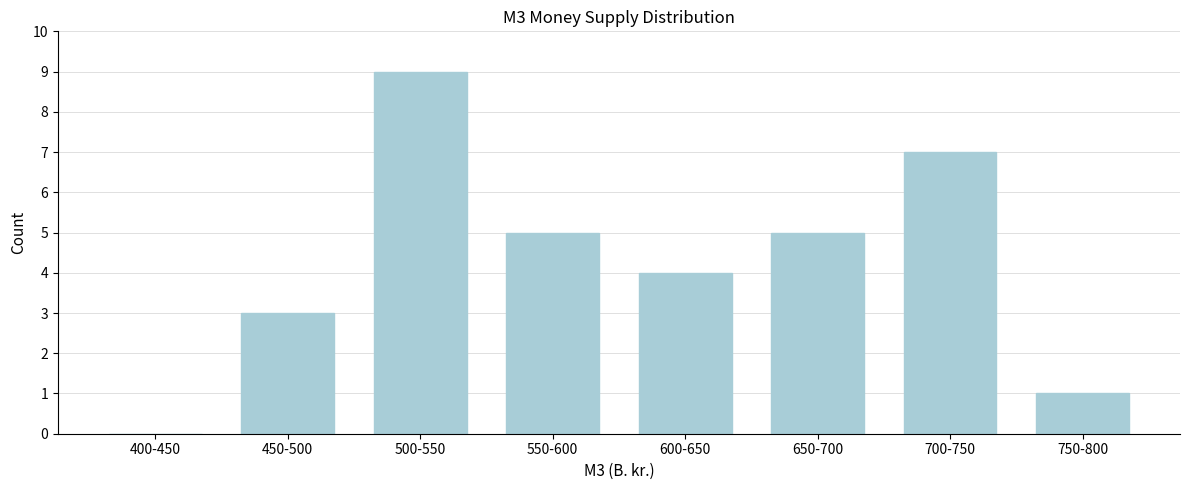

Reading right to left, list all the values displayed in this chart.

750-800=1	700-750=7	650-700=5	600-650=4	550-600=5	500-550=9	450-500=3	400-450=0